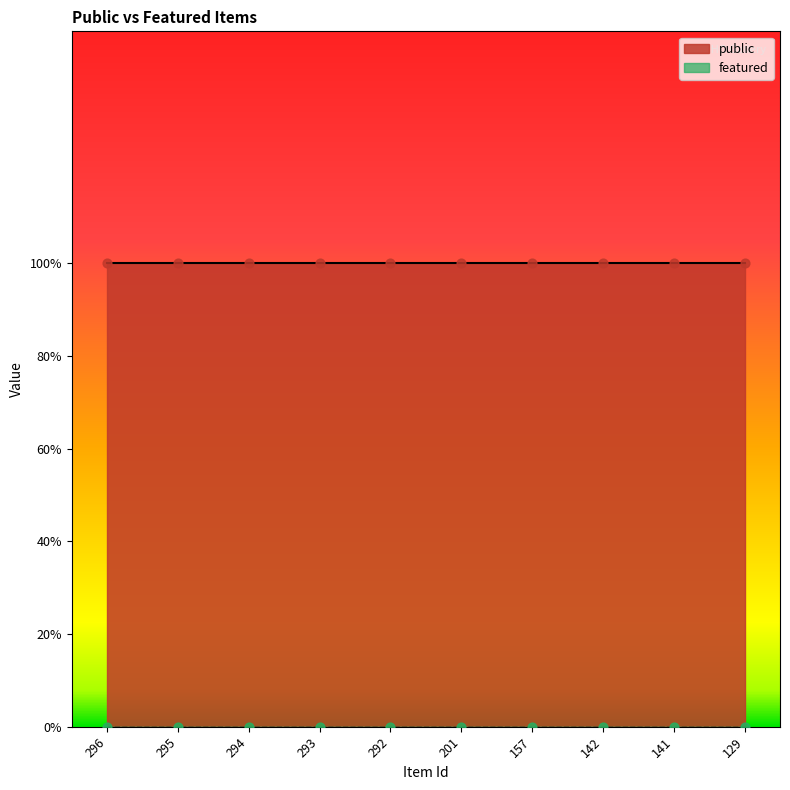

At how many categories does at least one series exceed 0?

10